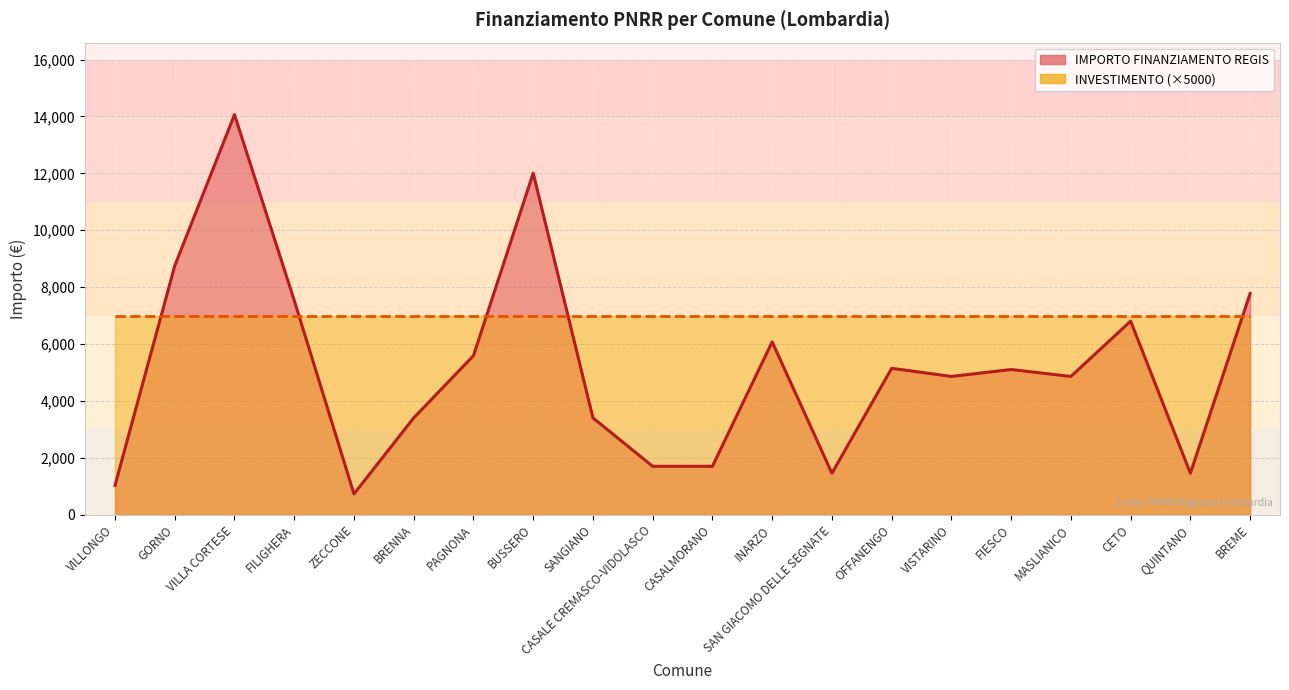

What is the difference between the values at VISTARINO and CETO?

1944